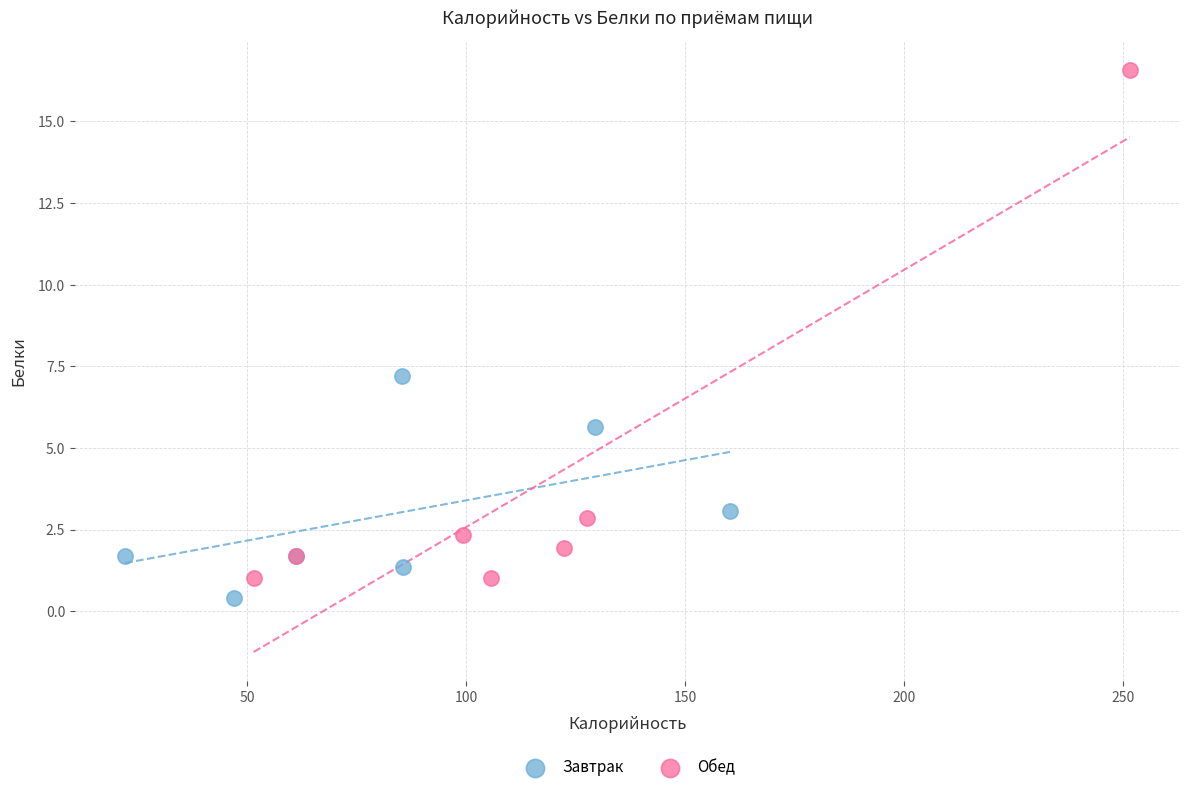

Which series reaches the maximum Y coordinate?

Обед